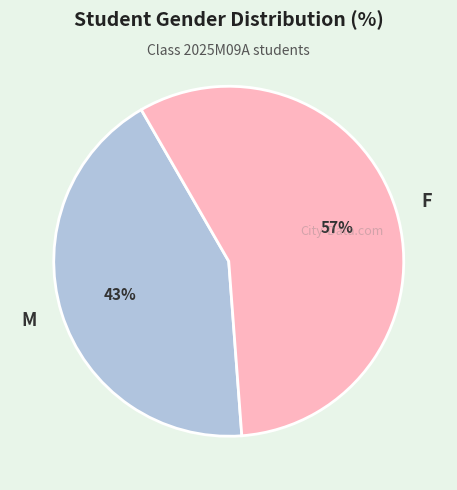

True or false: F accounts for 57% of the total.

True